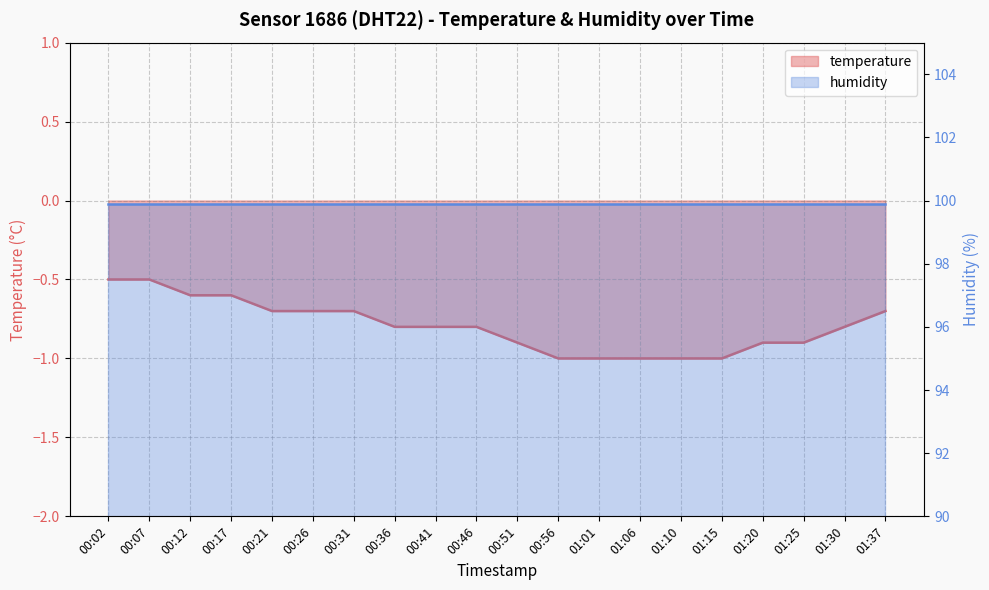

Rank the categories by value from highest to lowest.

00:02, 00:07, 00:12, 00:17, 00:21, 00:26, 00:31, 01:37, 00:36, 00:41, 00:46, 01:30, 00:51, 01:20, 01:25, 00:56, 01:01, 01:06, 01:10, 01:15